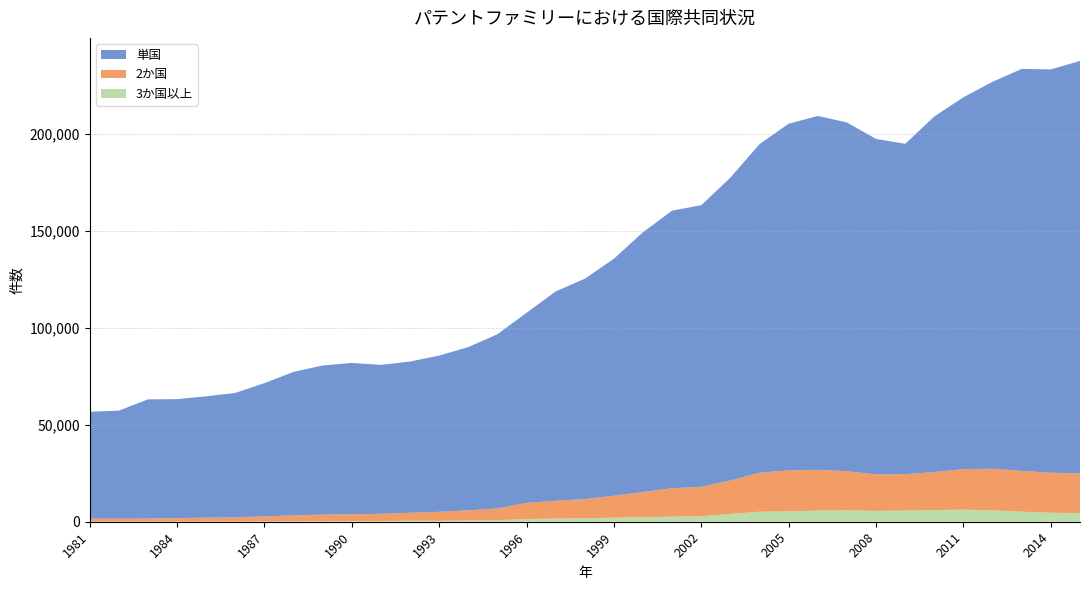

Reading right to left, list all the values displayed in this chart.

単国: 2015=212905	2014=208161	2013=207485	2012=199766	2011=191934	2010=183538	2009=170534	2008=173168	2007=180016	2006=182655	2005=178931	2004=169613	2003=156364	2002=145407	2001=143311	2000=134144	1999=122336	1998=113760	1997=108030	1996=98174	1995=89940	1994=84243	1993=80657	1992=78047	1991=76889	1990=78111	1989=76951	1988=74083	1987=68740	1986=64194	1985=62623	1984=61422	1983=61504	1982=55760	1981=55159
2か国: 2015=20450	2014=20670	2013=21071	2012=21490	2011=20929	2010=19651	2009=18788	2008=18835	2007=20202	2006=21039	2005=21213	2004=20144	2003=17269	2002=15113	2001=14689	2000=12925	1999=11345	1998=9880	1997=9180	1996=8312	1995=6009	1994=5249	1993=4634	1992=4121	1991=3696	1990=3549	1989=3435	1988=3020	1987=2641	1986=2159	1985=1997	1984=1770	1983=1590	1982=1511	1981=1540
3か国以上: 2015=4493	2014=4634	2013=5185	2012=5857	2011=6239	2010=6005	2009=5748	2008=5581	2007=5876	2006=5759	2005=5315	2004=5181	2003=4025	2002=2873	2001=2599	2000=2417	1999=2083	1998=1798	1997=1653	1996=1402	1995=816	1994=662	1993=479	1992=509	1991=378	1990=310	1989=271	1988=244	1987=159	1986=127	1985=117	1984=86	1983=68	1982=52	1981=60